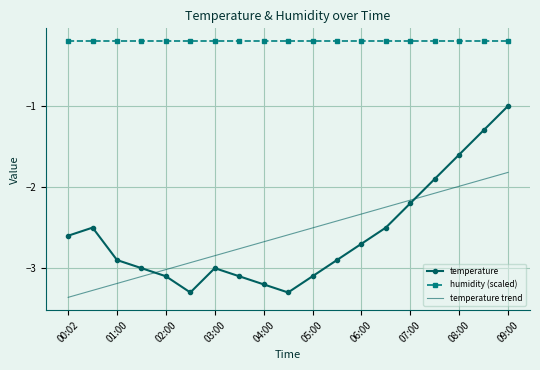

List the series in order of their peak value, highest first.

humidity (scaled), temperature, temperature trend